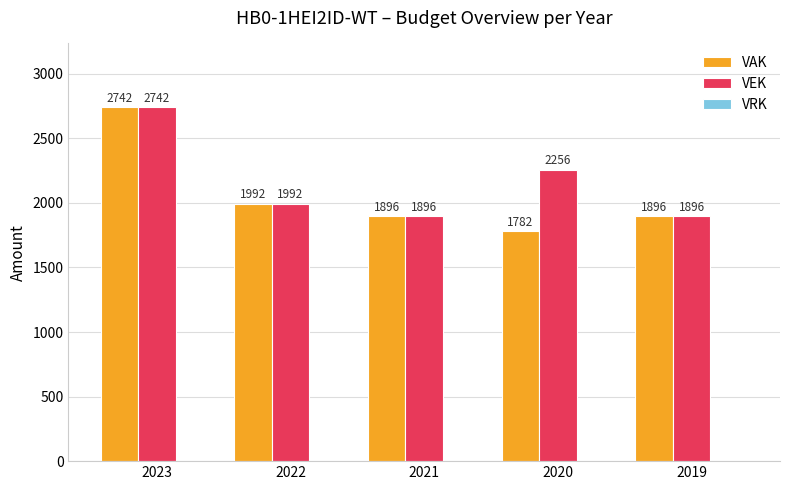

Which series has the largest range (max minus min)?

VAK